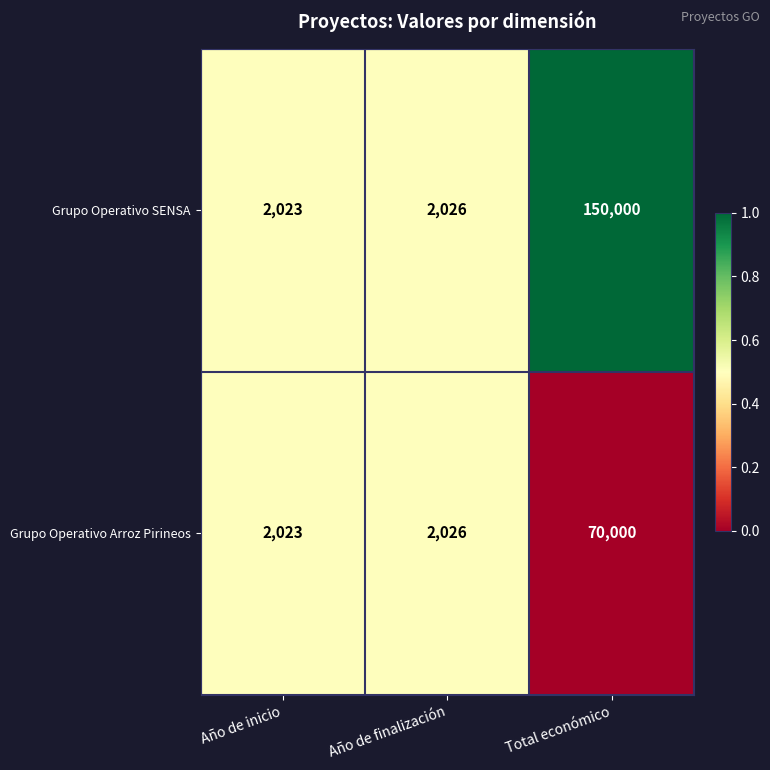

What is the approximate value of Grupo Operativo SENSA at Total económico?

150000